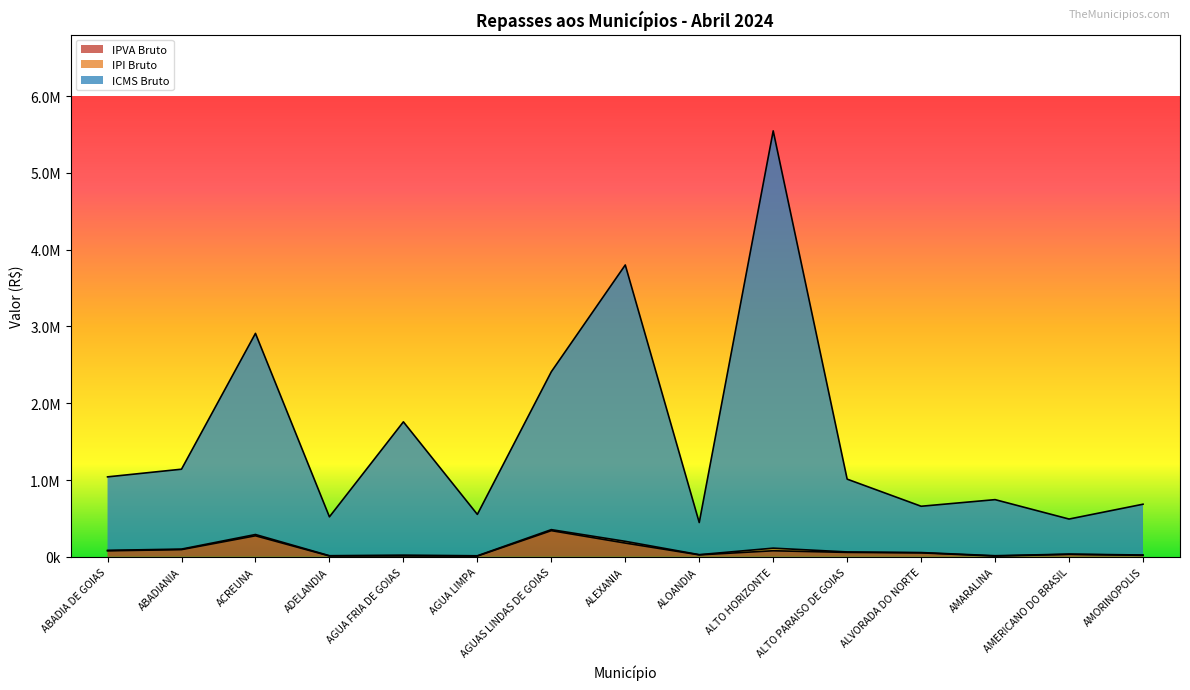

In IPI Bruto, how many points are lower than both neighbors (excluding endpoints)?

5